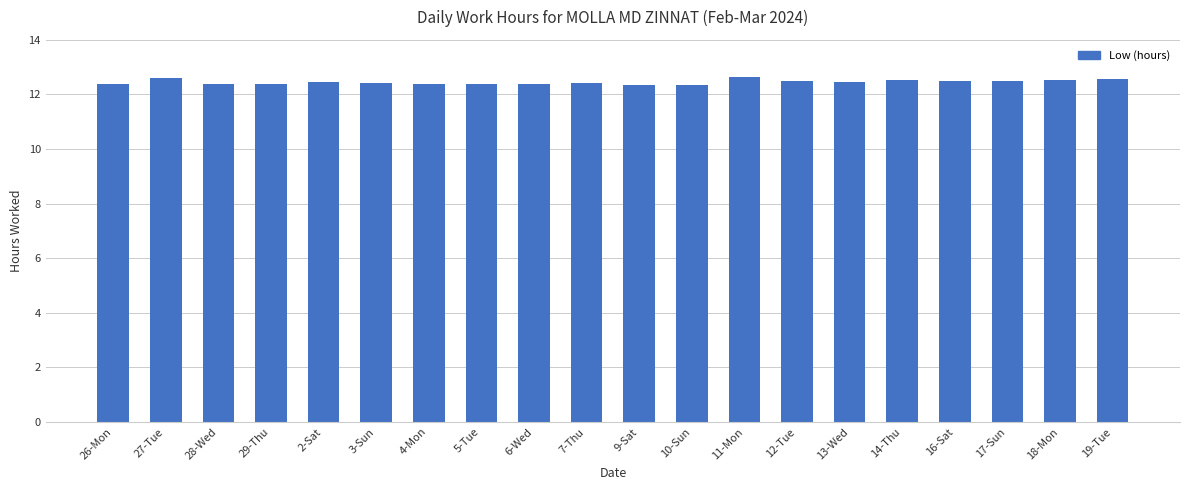

What is the sum of the values at 9-Sat and 12-Tue?

24.8